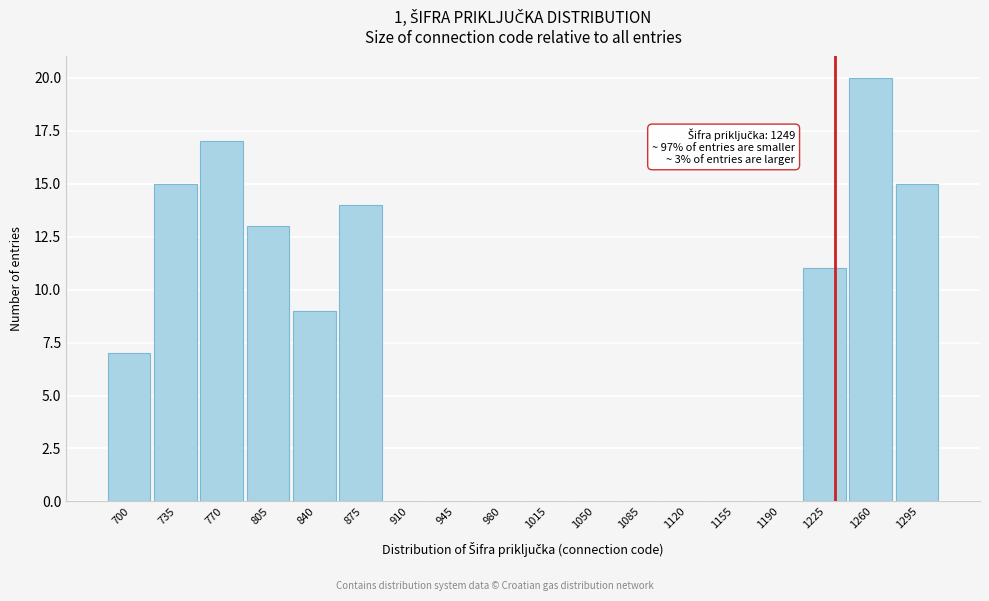

Reading left to right, list all the values displayed in this chart.

700=7	735=15	770=17	805=13	840=9	875=14	910=0	945=0	980=0	1015=0	1050=0	1085=0	1120=0	1155=0	1190=0	1225=11	1260=20	1295=15